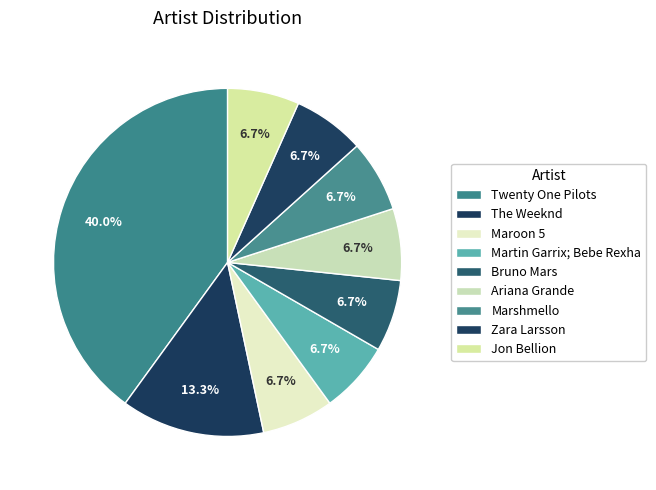

How many slices are in this pie chart?

9